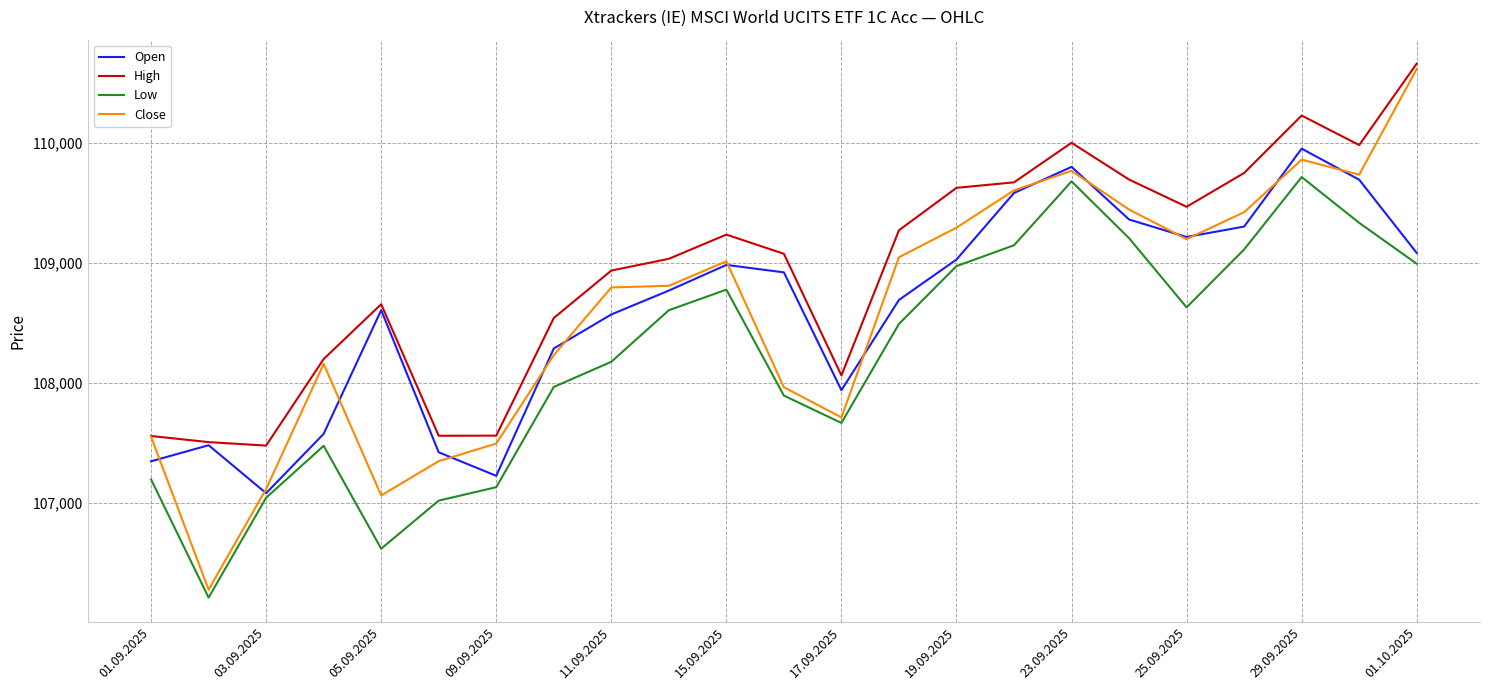

Does the chart have visible grid lines?

Yes